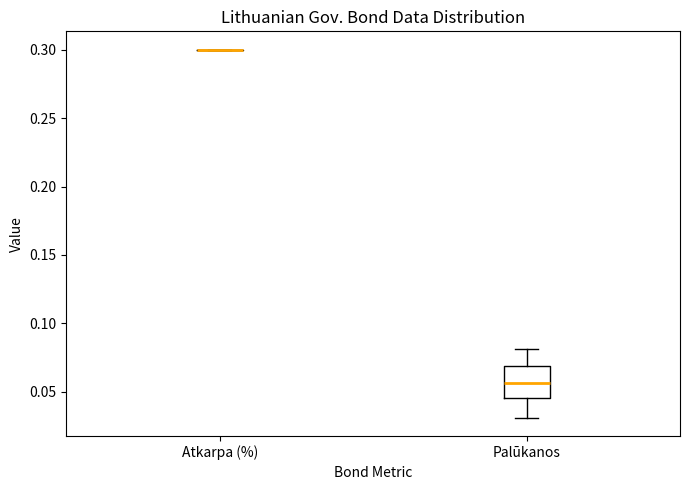

Reading left to right, read every box against the y-axis: the position of its median line, the range the box covers, and the ends of its whiskers. The values are not printed on the chart, so give them approximately, as read against the axis.

Atkarpa (%): box collapsed to a line at 0.300, whiskers 0.300 to 0.300
Palūkanos: median 0.055, box 0.045 to 0.070, whiskers 0.030 to 0.080